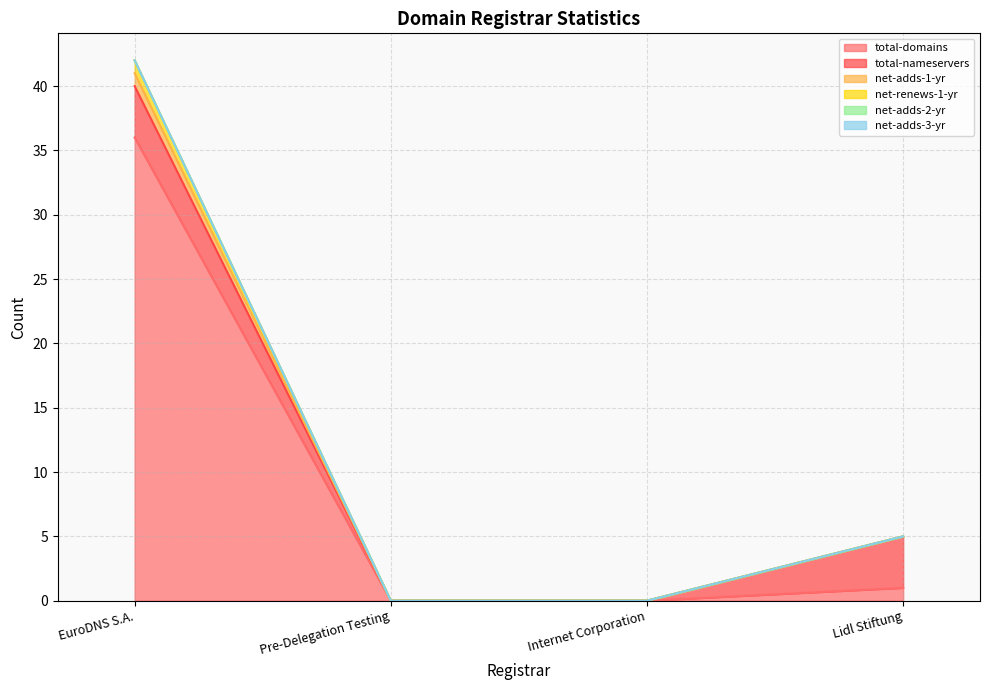

Does the chart display data point markers on the line(s)?

No